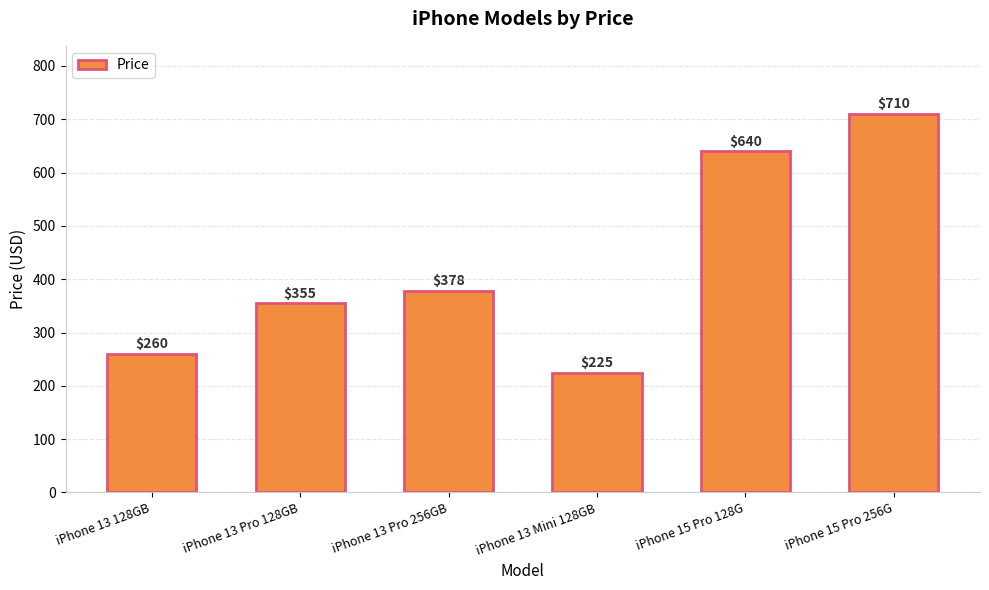

What is the approximate value at iPhone 15 Pro 128G, to the nearest 50?

650